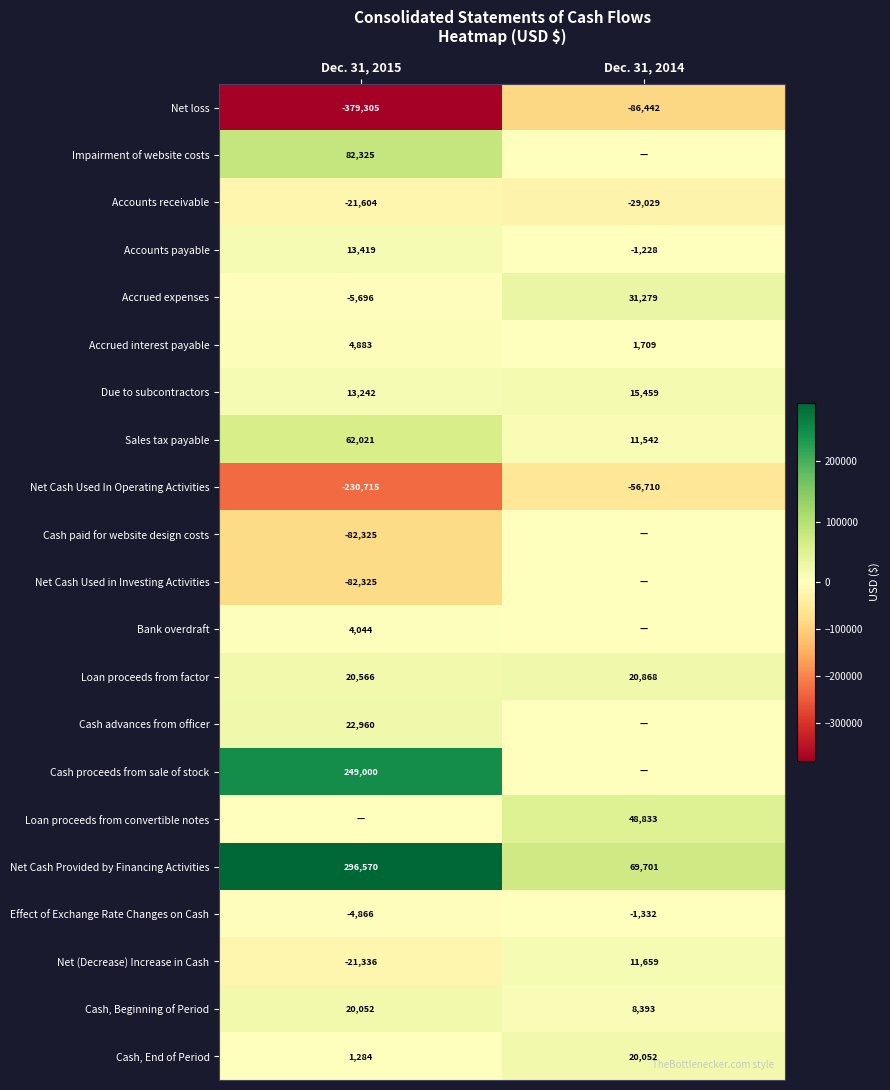

The value of Net (Decrease) Increase in Cash at Dec. 31, 2014 is 19506. True or false?

False